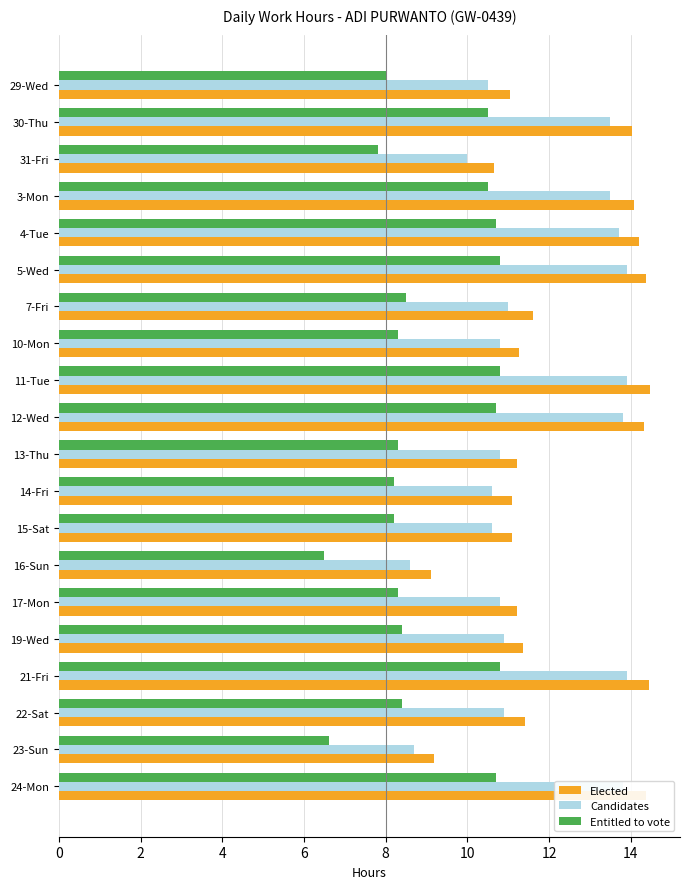

What is the difference between the highest and lowest values at 10-Mon?

3.0